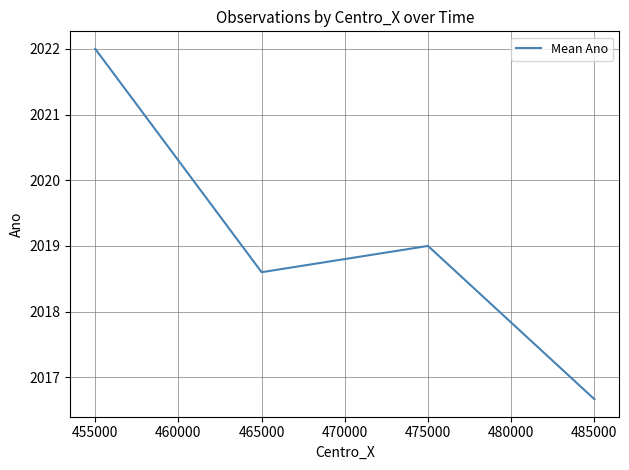

Which label corresponds to the largest value in the chart?

455000